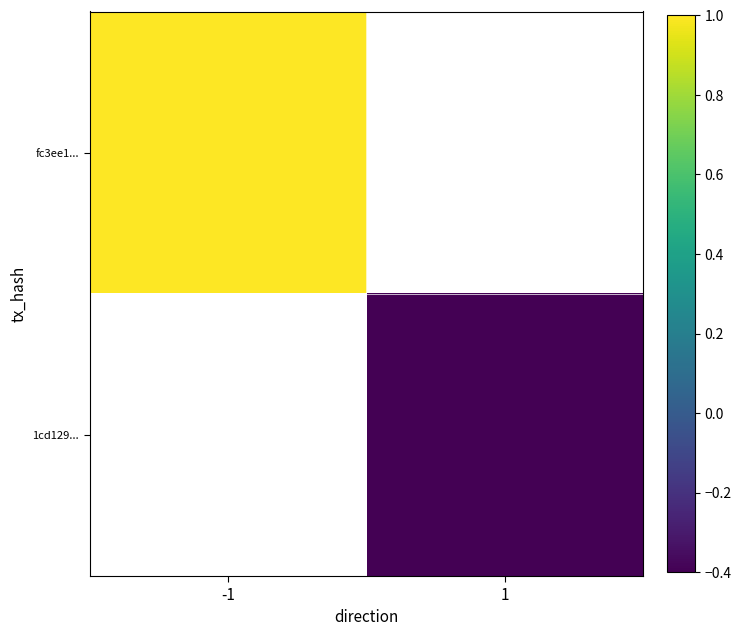

Between 1 and -1, which is larger?

-1